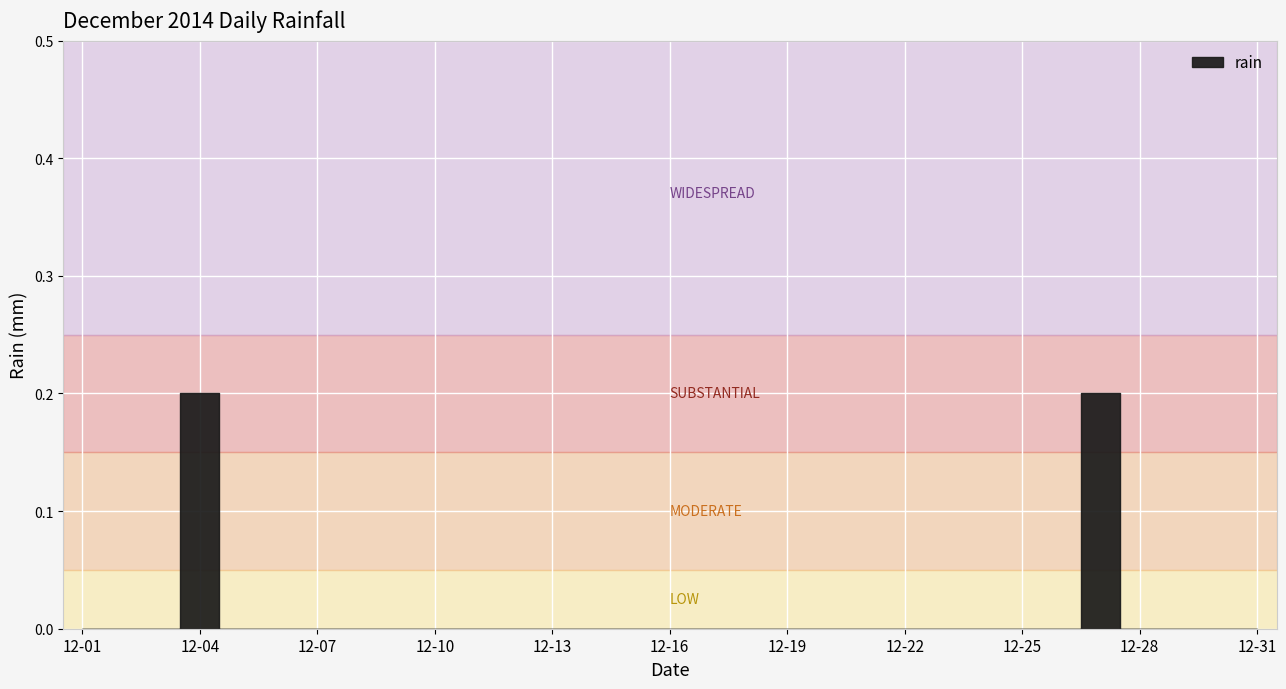

How many categories are shown in the chart?

31